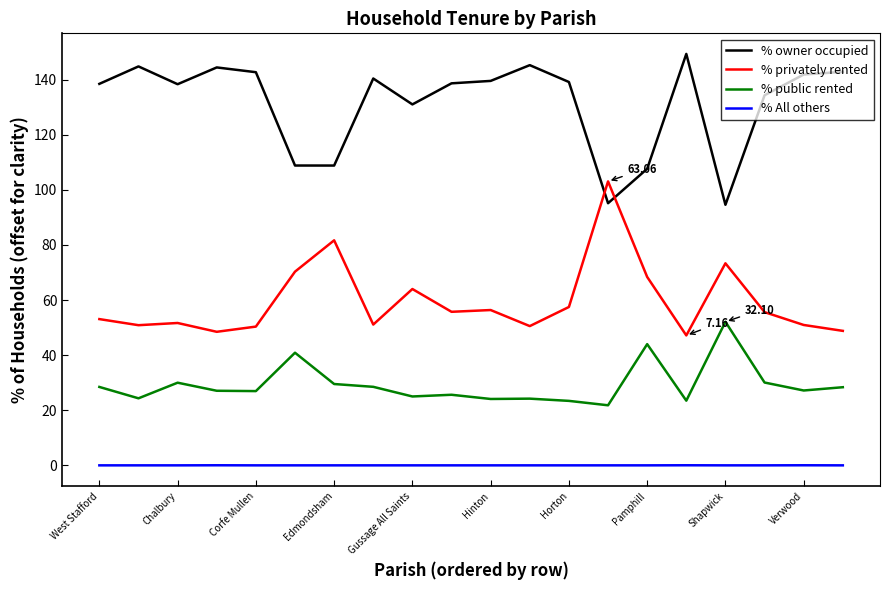

Rank the series by their maximum value, from highest to lowest.

% owner occupied, % privately rented, % public rented, % All others